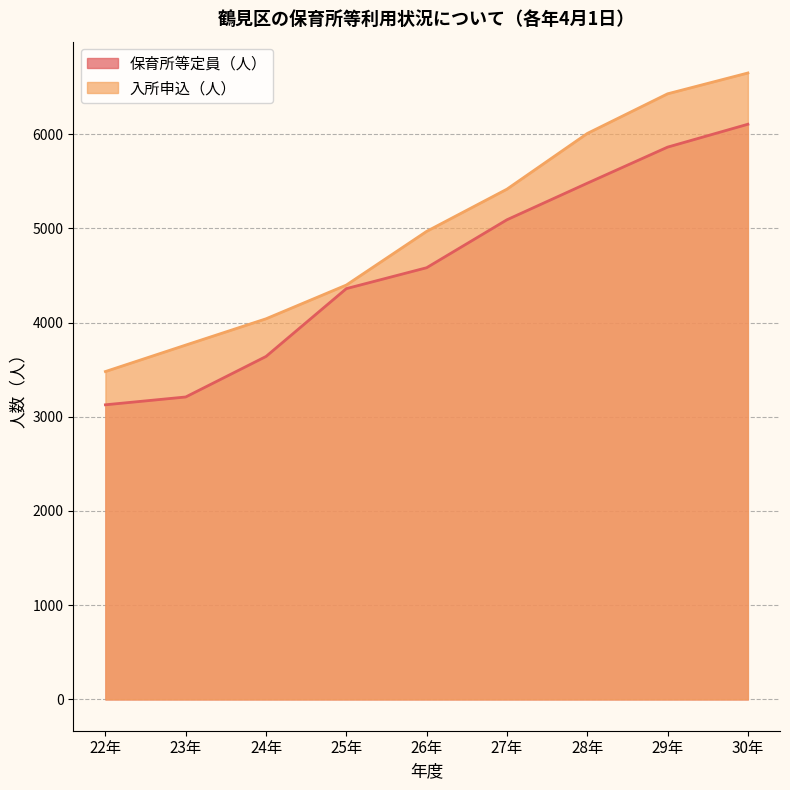

Rank the series by their average value, from highest to lowest.

入所申込（人）, 保育所等定員（人）